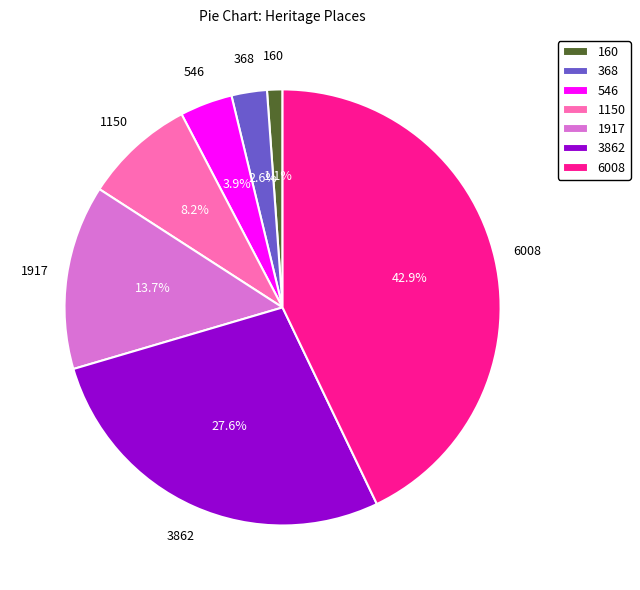

Does 1150 represent more than half of the total?

No